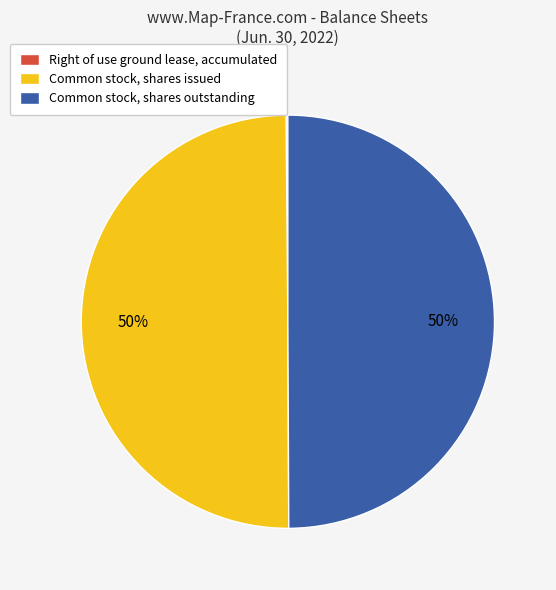

Approximately how many times larger is the value at Common stock, shares outstanding compared to Common stock, shares issued?

1.0